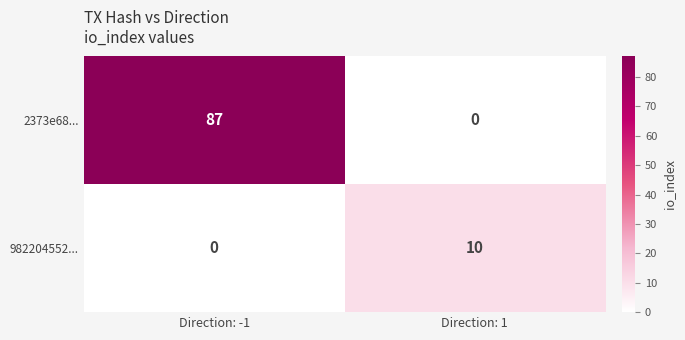

Between Direction: -1 and Direction: 1, which series saw the biggest shift?

2373e68...